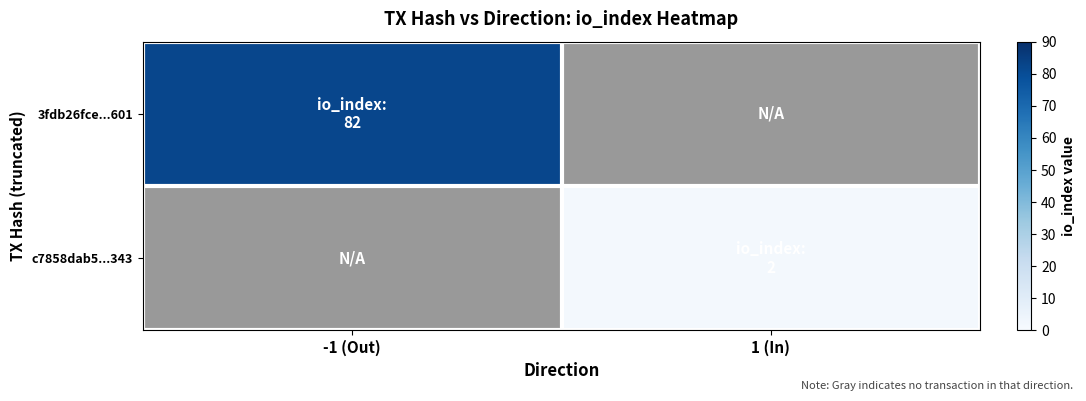

Rank the categories by 3fdb26fce...601 value from highest to lowest.

-1 (Out), 1 (In)